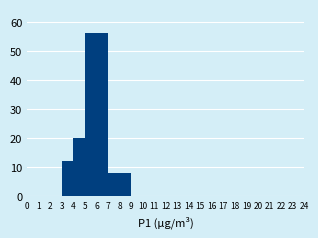

Reading left to right, transcribe this chart: for each bar, give the range it covers on the x-axis and its height. The values are not printed on the chart, so give them approximately, as read against the axis.

0 to 1: 0
1 to 2: 0
2 to 3: 0
3 to 4: 12
4 to 5: 20
5 to 6: 56
6 to 7: 56
7 to 8: 8
8 to 9: 8
9 to 10: 0
10 to 11: 0
11 to 12: 0
12 to 13: 0
13 to 14: 0
14 to 15: 0
15 to 16: 0
16 to 17: 0
17 to 18: 0
18 to 19: 0
19 to 20: 0
20 to 21: 0
21 to 22: 0
22 to 23: 0
23 to 24: 0